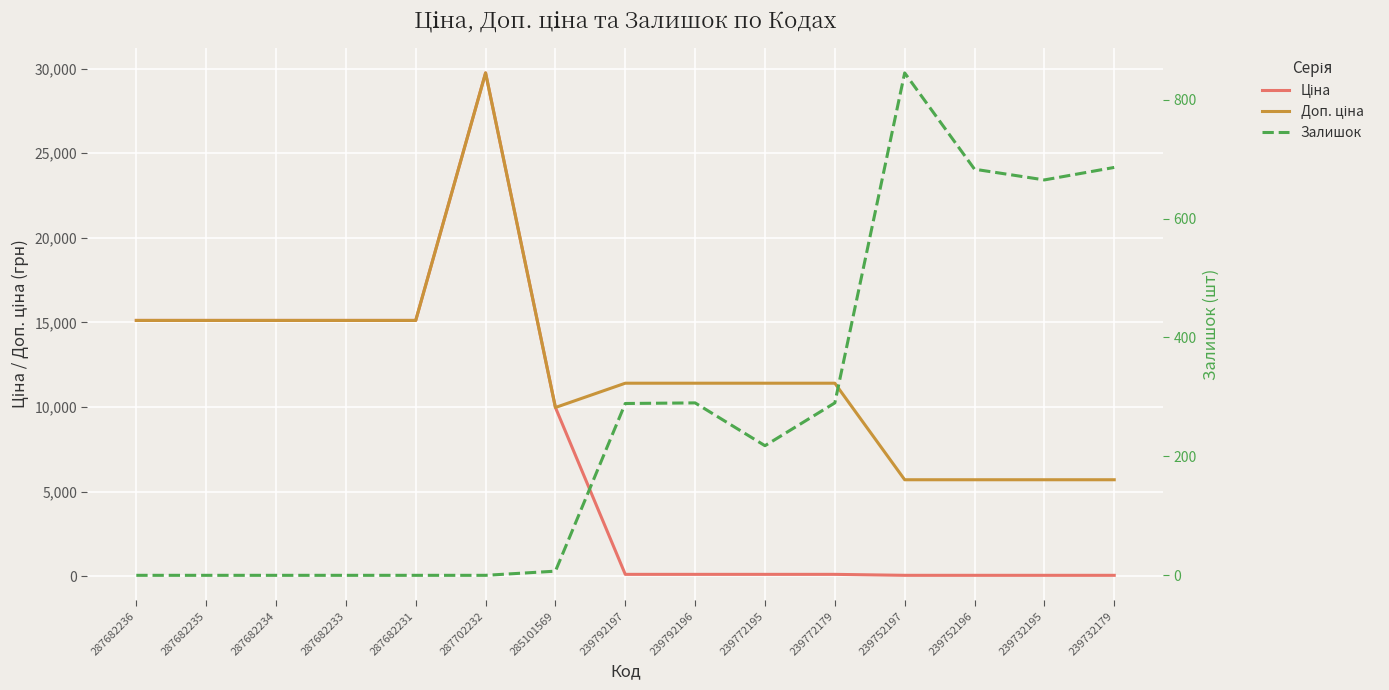

True or false: Доп. ціна and Залишок cross at least once.

False